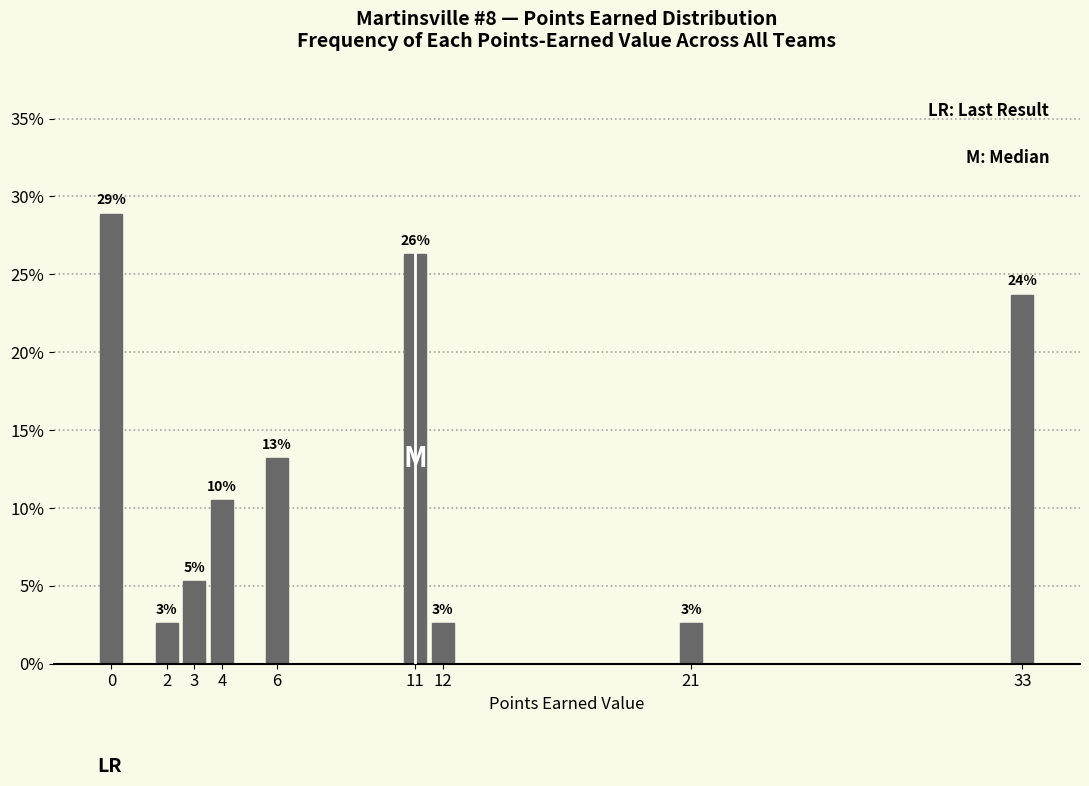

How many bars are there in total?

9